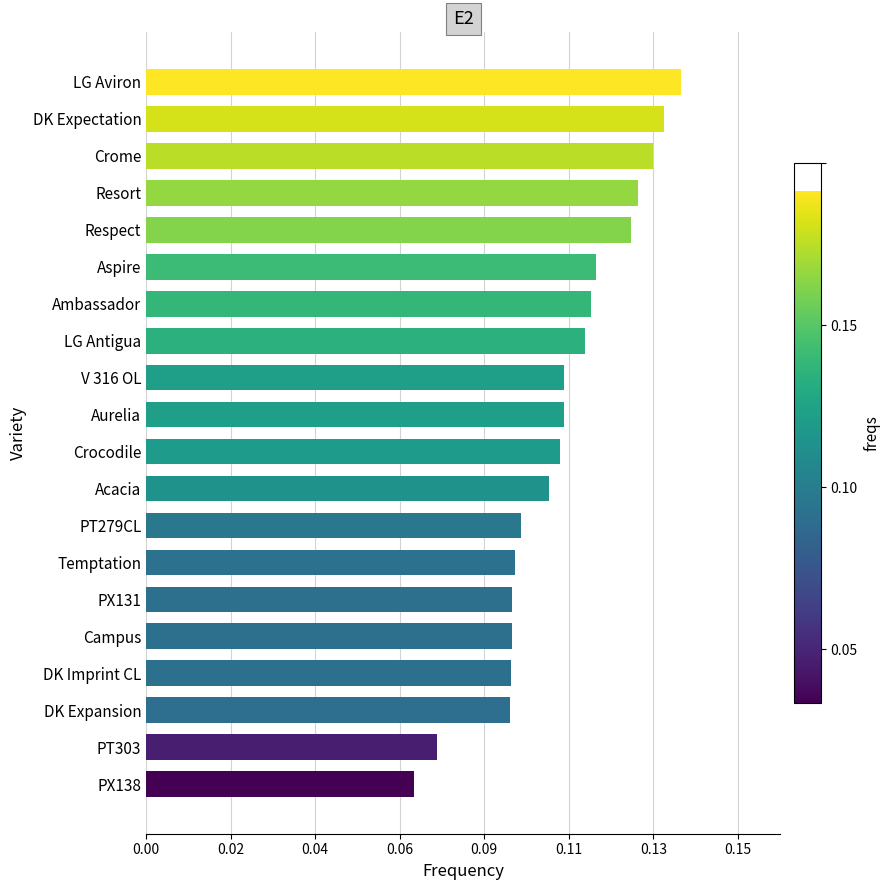

Are the bars horizontal?

Yes